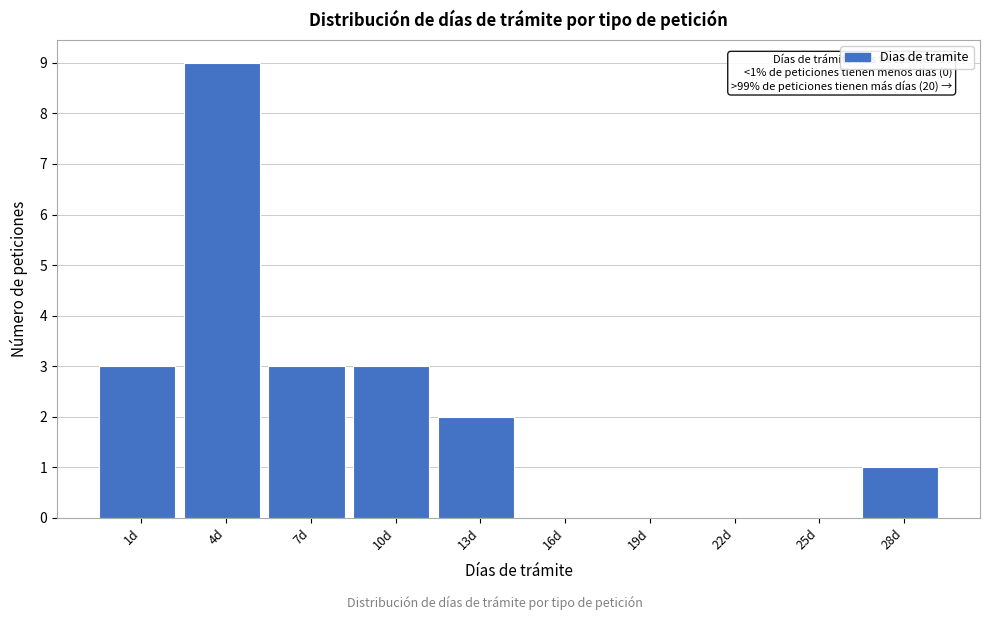

Reading right to left, what are all the values shown in this chart?

28d=1	25d=0	22d=0	19d=0	16d=0	13d=2	10d=3	7d=3	4d=9	1d=3